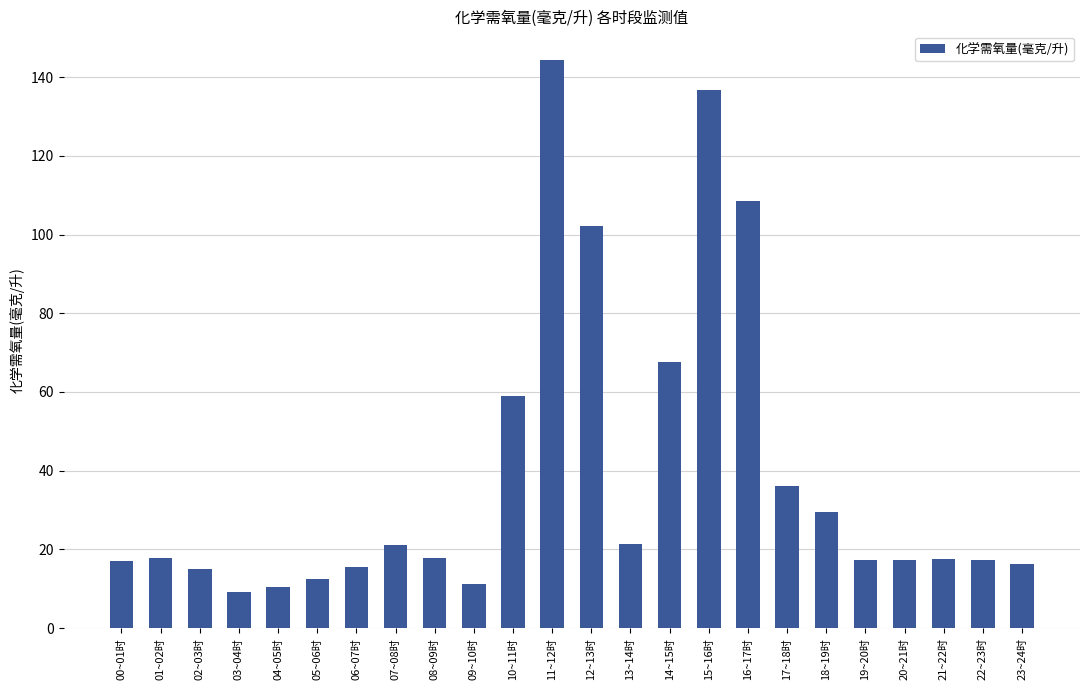

What is the sum of all values?

939.3